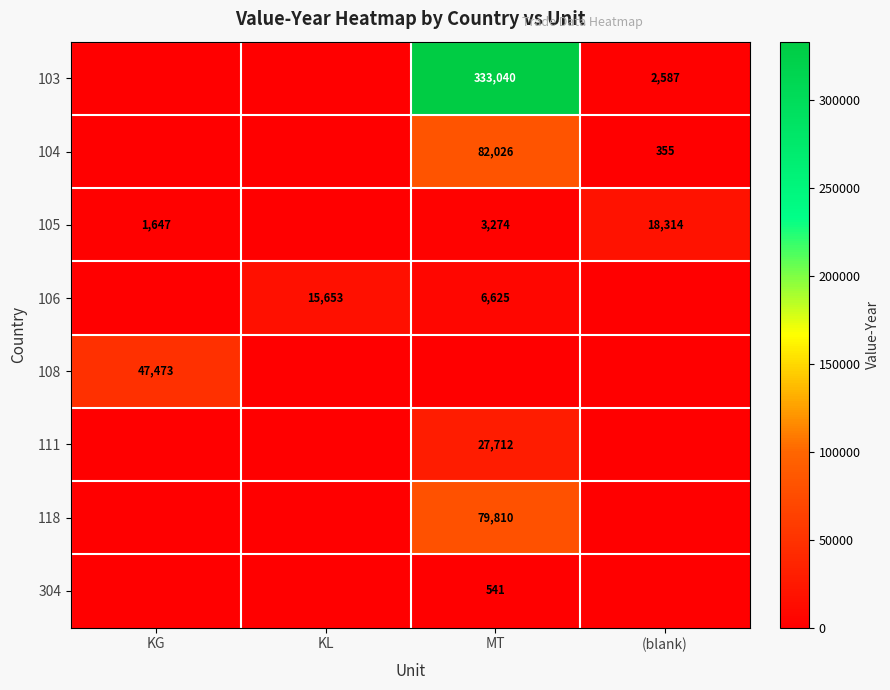

The value of 106 at MT is 6625. True or false?

True